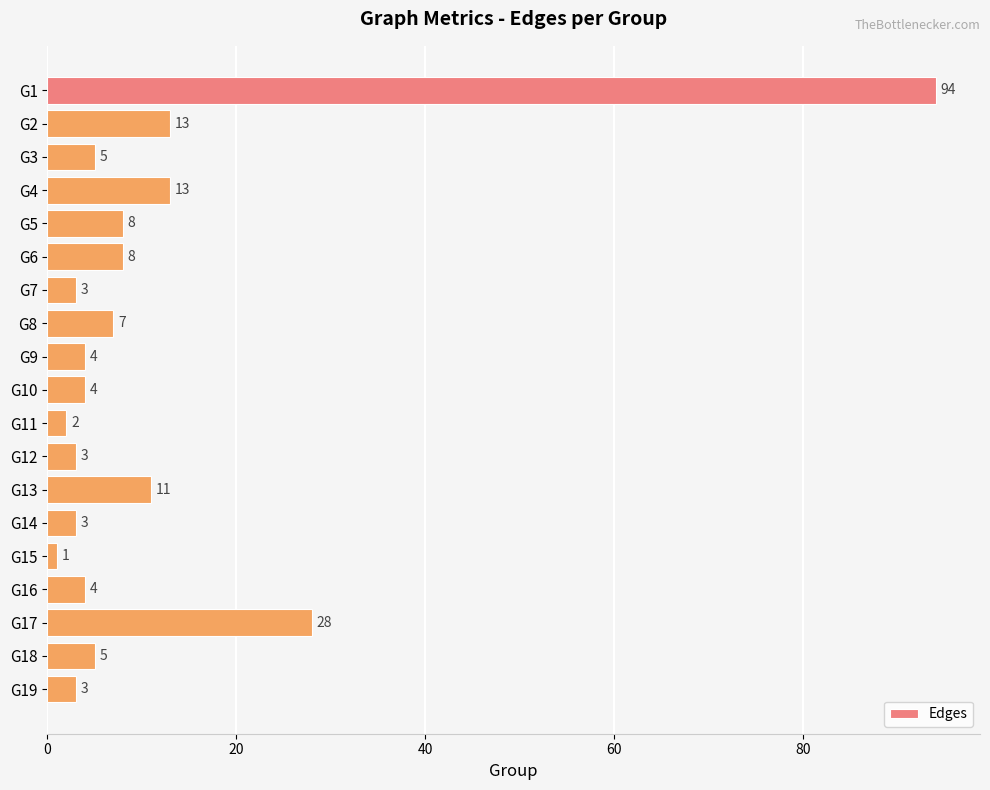

The value at G6 is 5. True or false?

False